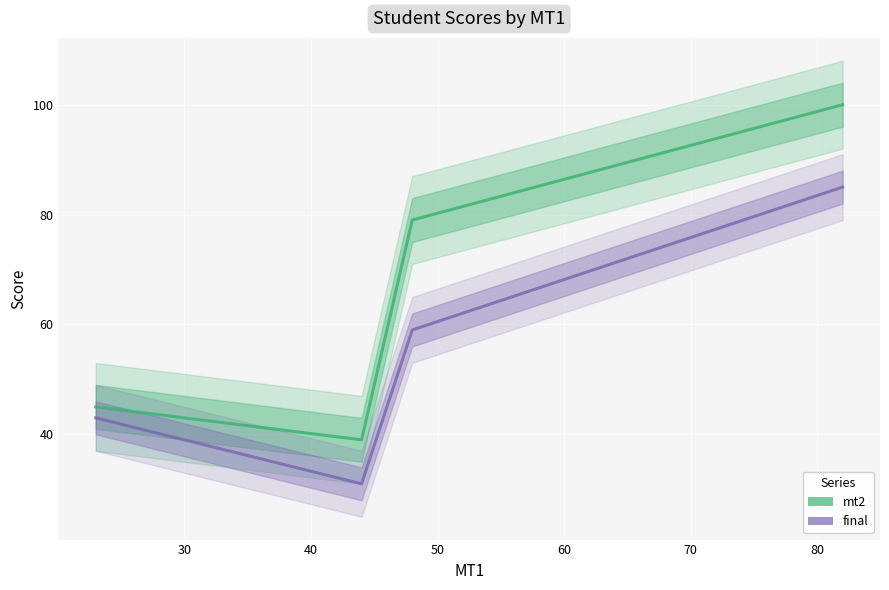

What is the maximum value shown in the chart?

100